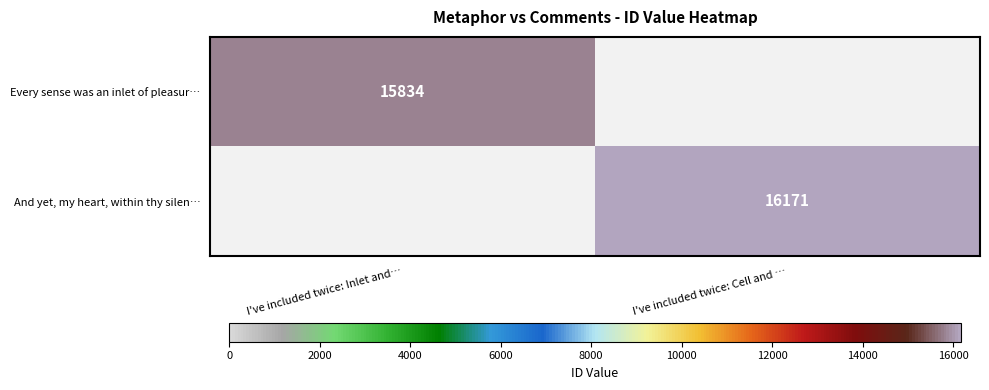

What is the maximum value for Every sense was an inlet of pleasur…?

15834